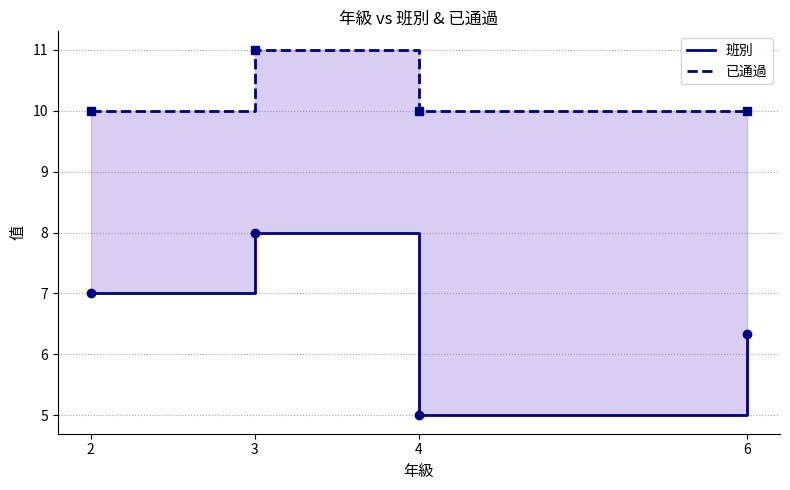

At 2, list the series in order from largest to smallest.

已通過, 班別